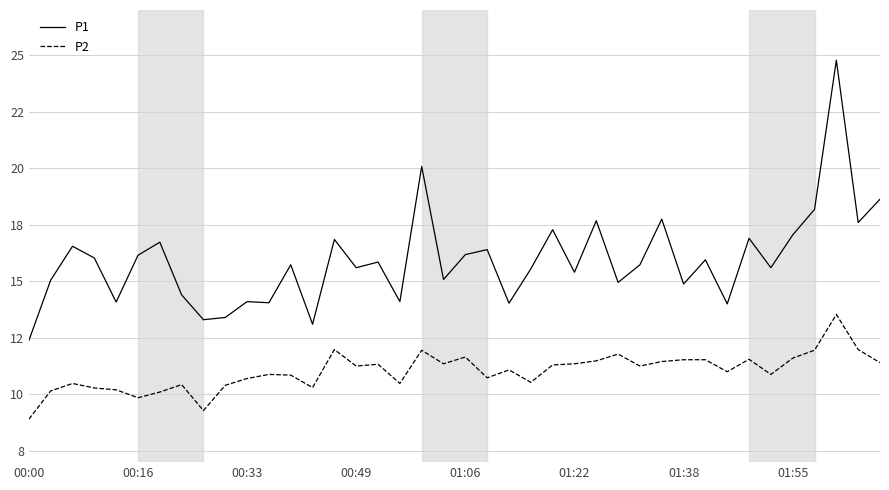

Which category has the highest value across all series?

37